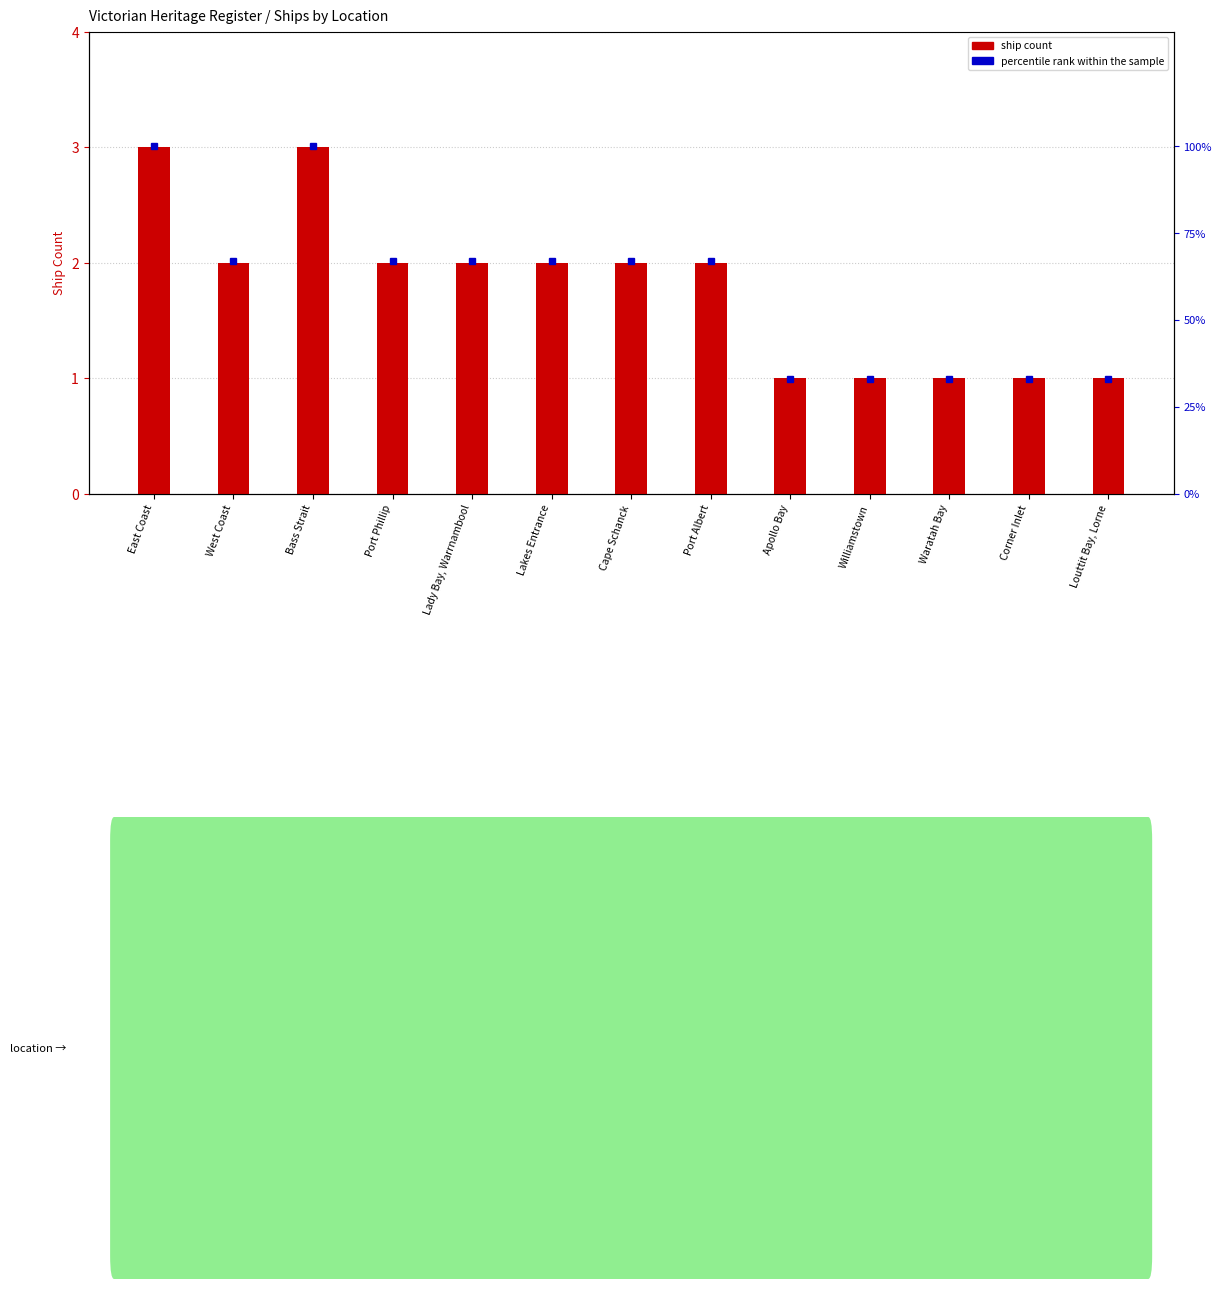

At how many categories does at least one series exceed 64?

8